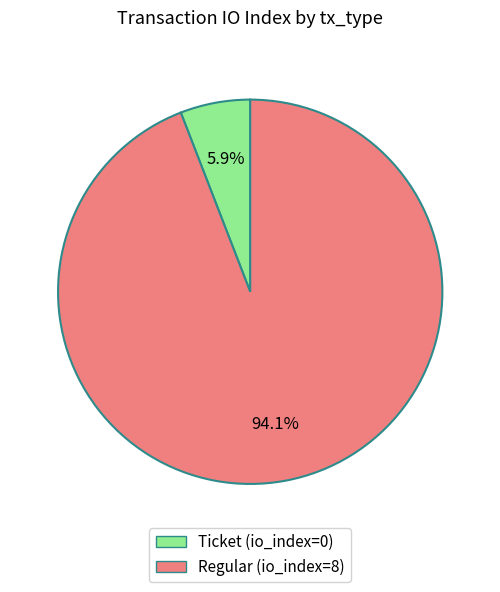

What percentage do Ticket and Regular together represent?

100.0%